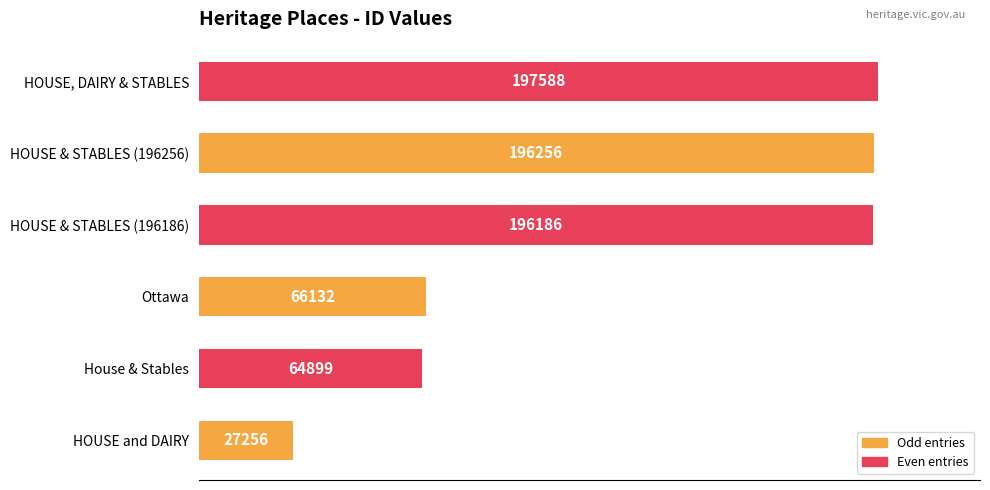

Is it true that the value at HOUSE & STABLES (196256) is 196256?

True